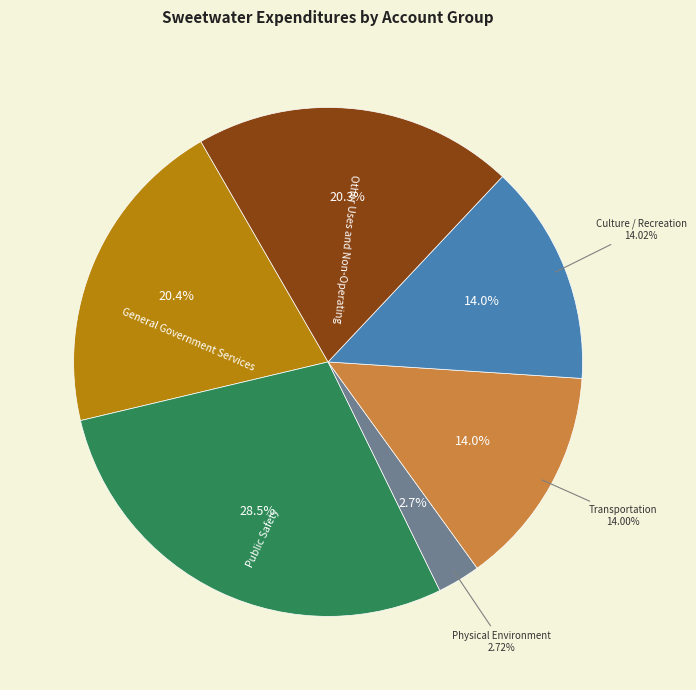

Count the number of slices in the pie.

6